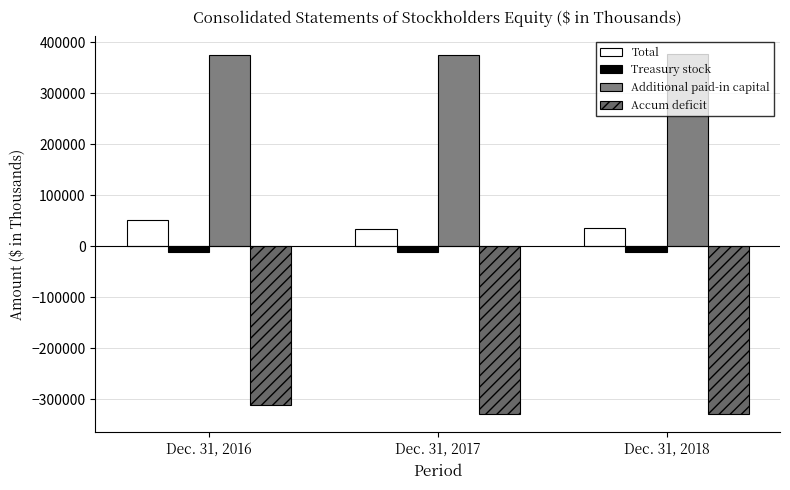

How many bars are there in each group?

4